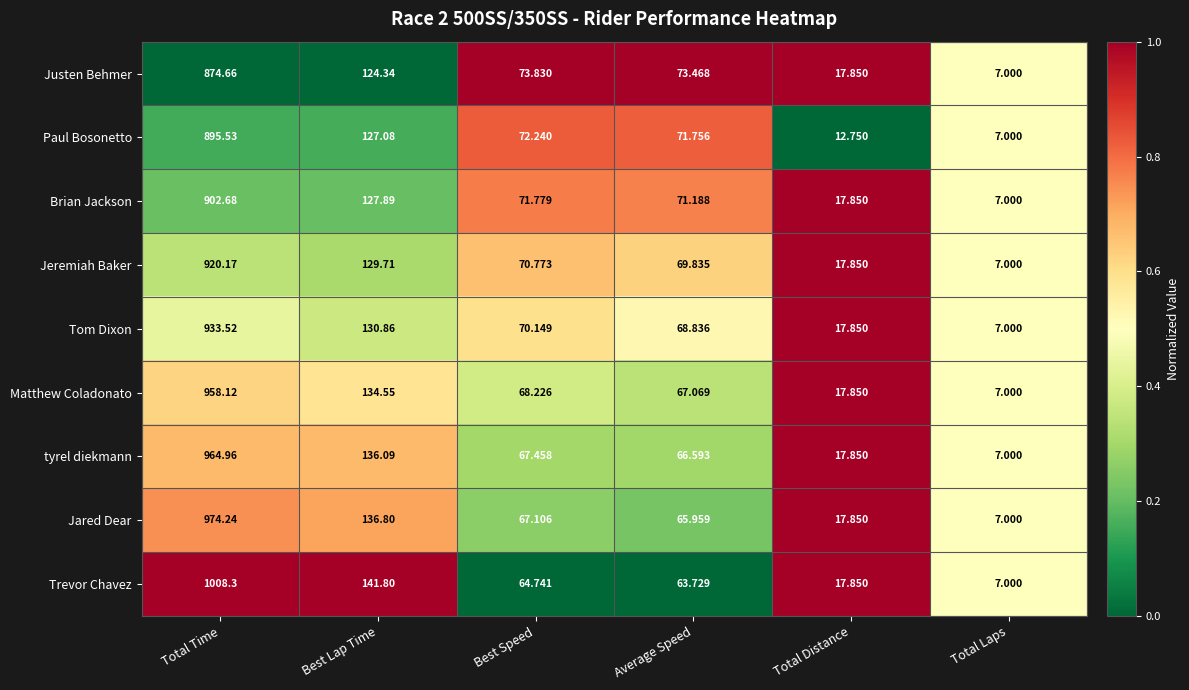

At which category is the sum across all series the highest?

Total Time